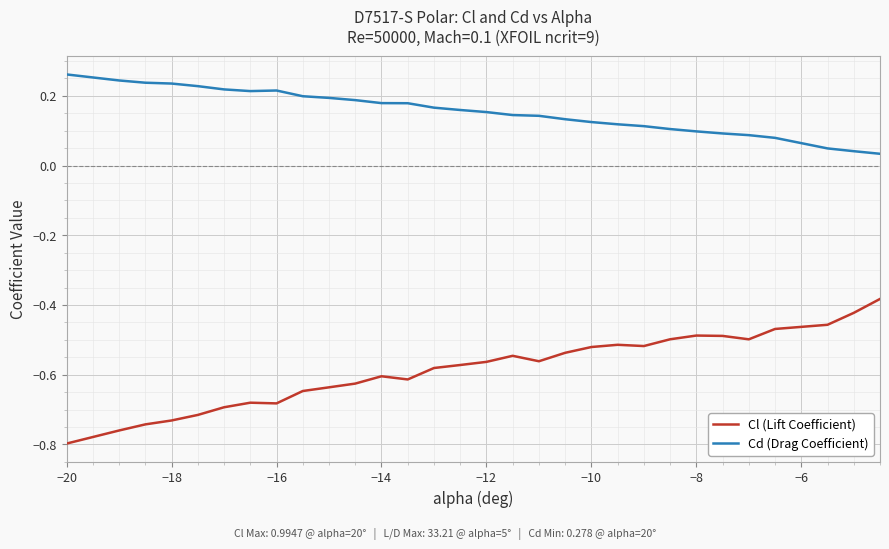

What is the difference between the maximum and minimum values in the Cl (Lift Coefficient) series?

0.4